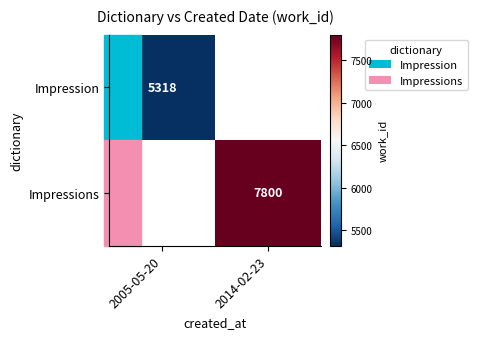

The value of Impressions at 2014-02-23 is 7800. True or false?

True